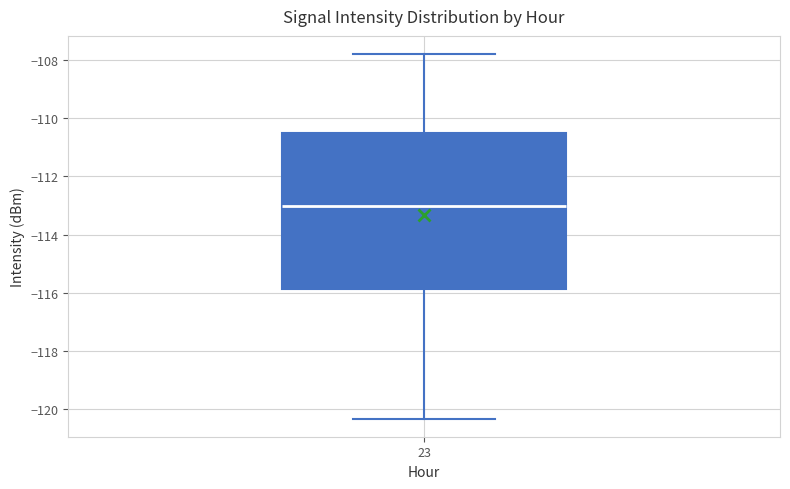

Read this box plot against the y-axis: the position of the median line, the range covered by the box, and the ends of both whiskers. The values are not printed on the chart, so give them approximately, as read against the axis.

median -113.0, box -115.8 to -110.4, whiskers -120.4 to -107.8